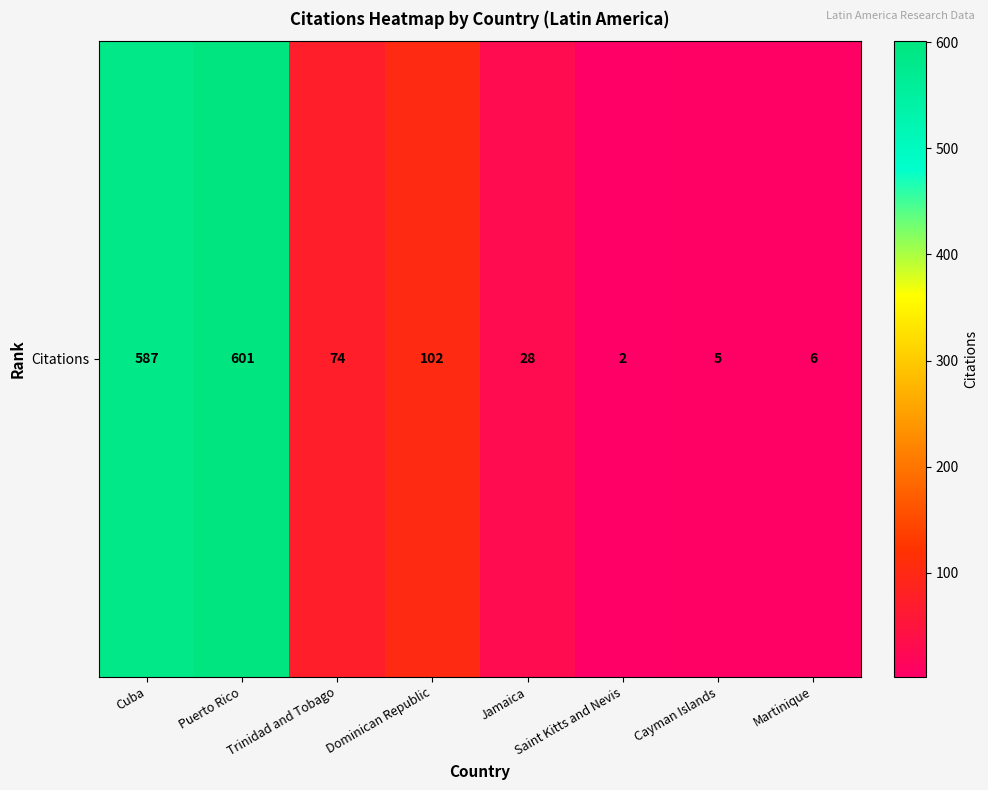

Count the number of values greater than 74.

3